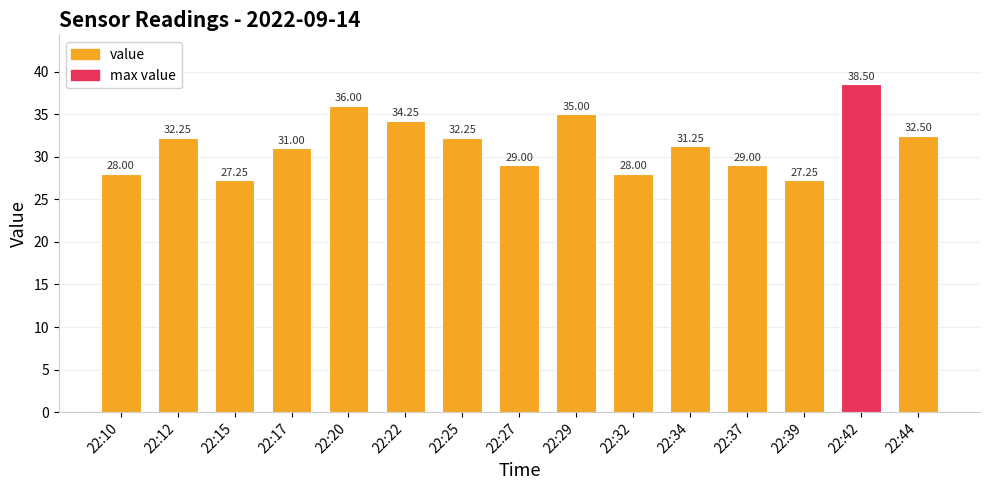

What is the sum of all values?

471.5